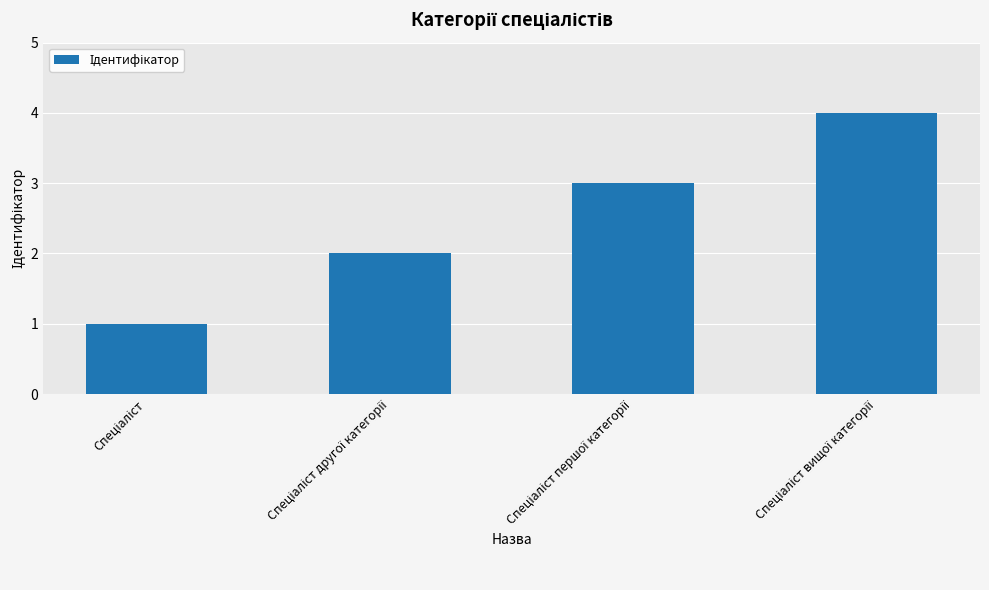

What is the sum of all values?

10